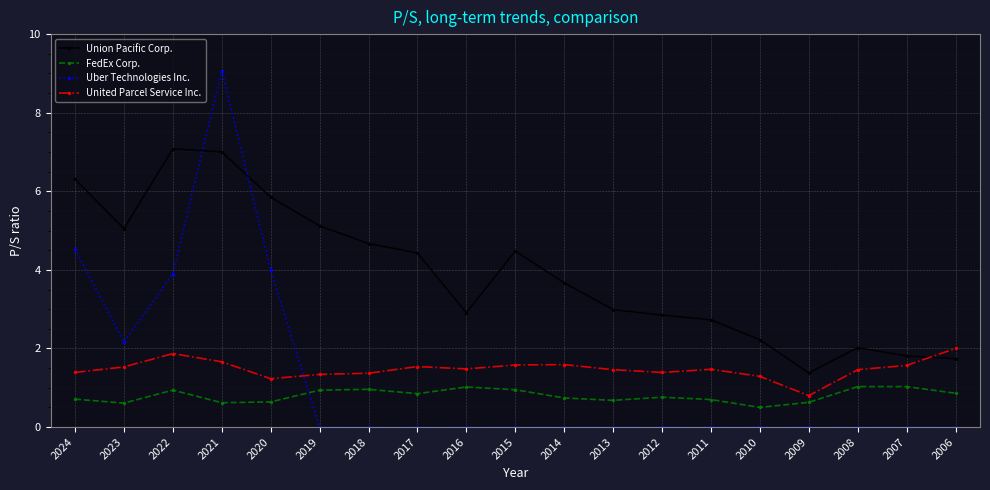

Where is the first local minimum for Union Pacific Corp.?

2023